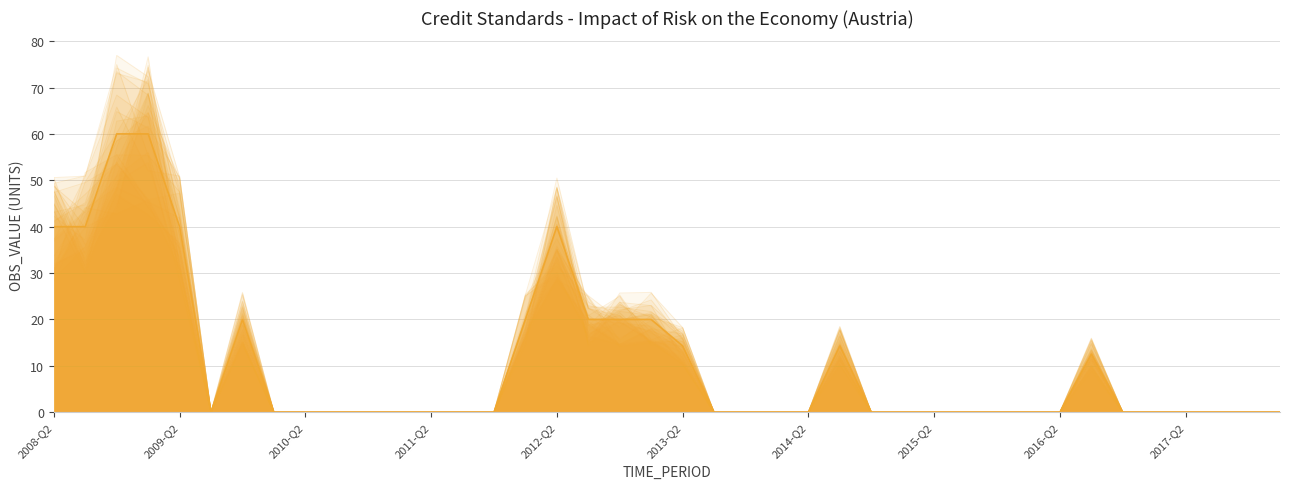

The value at 2016-Q3 is 7.7. True or false?

False